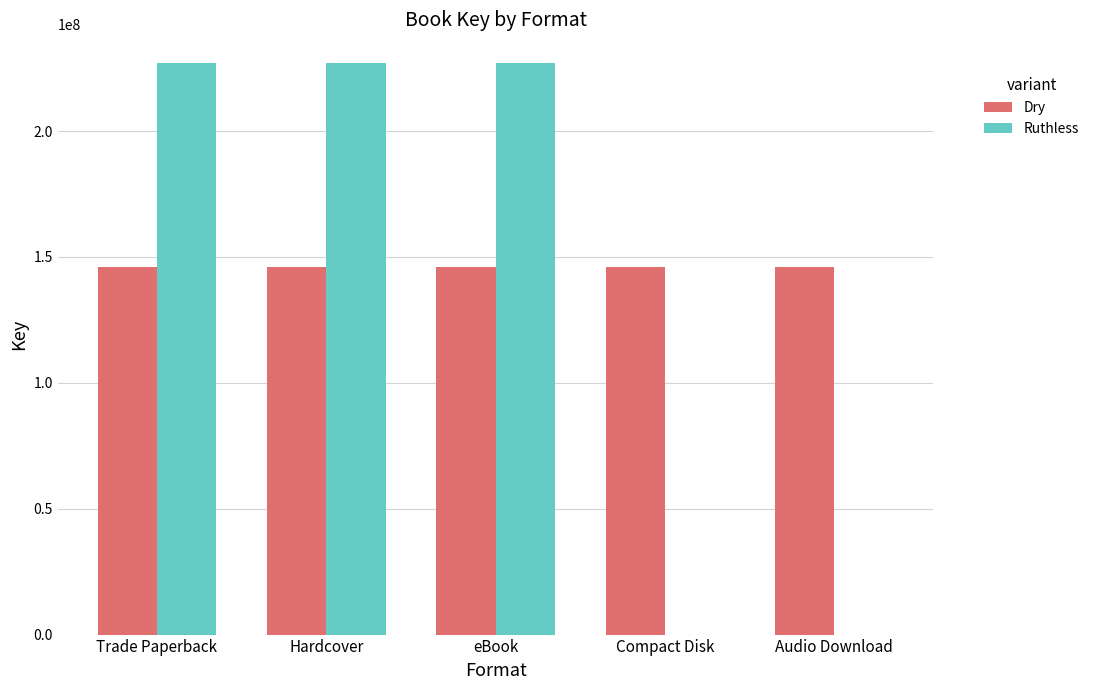

What is the total value across all series at Compact Disk?

146176983